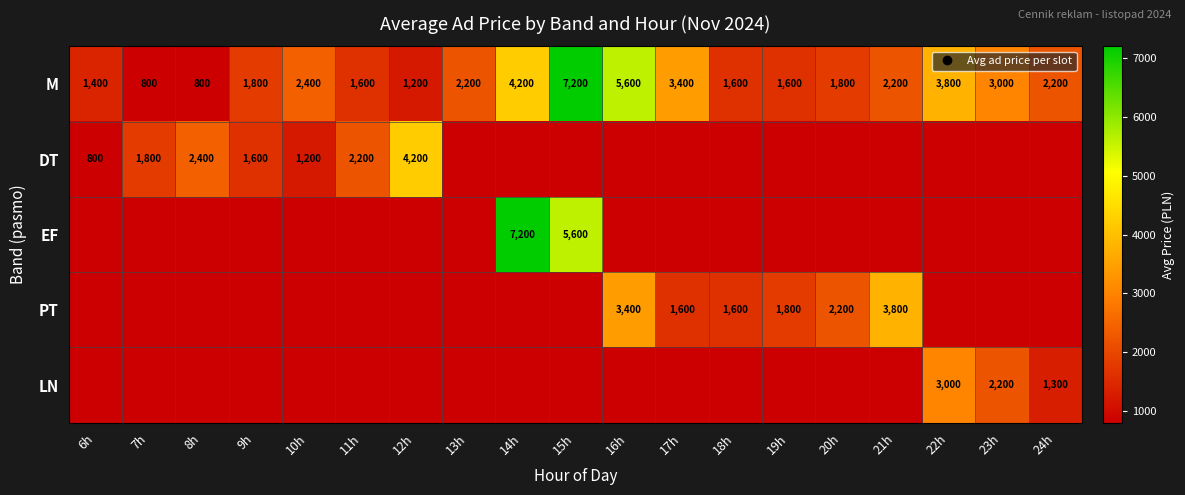

What is the maximum value for DT?

4200